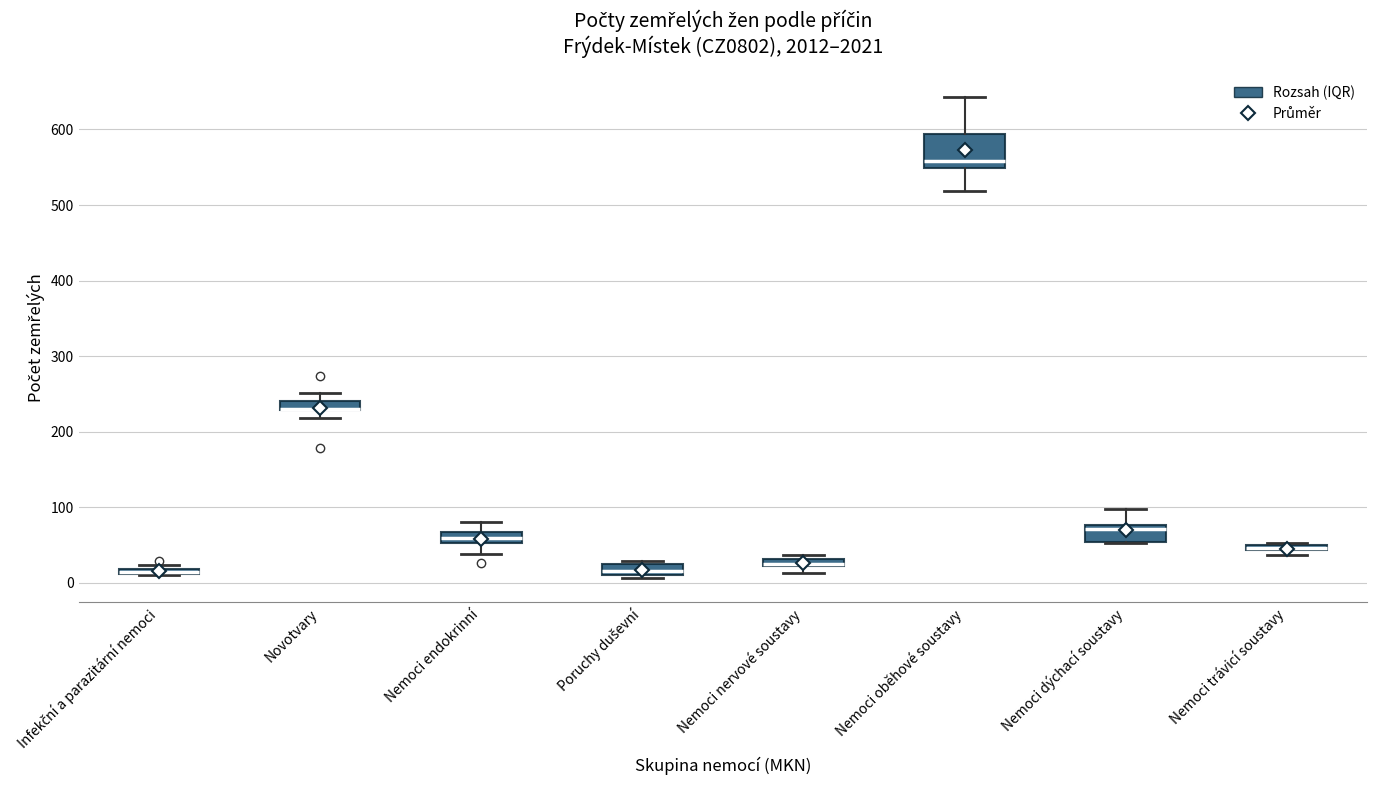

Which box is the tallest, from its lower edge to its upper edge?

Nemoci oběhové soustavy